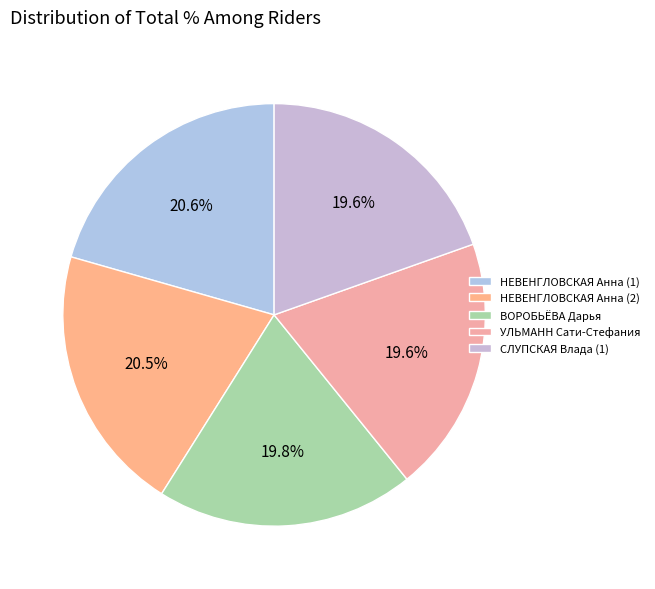

Does any single category account for the majority?

No